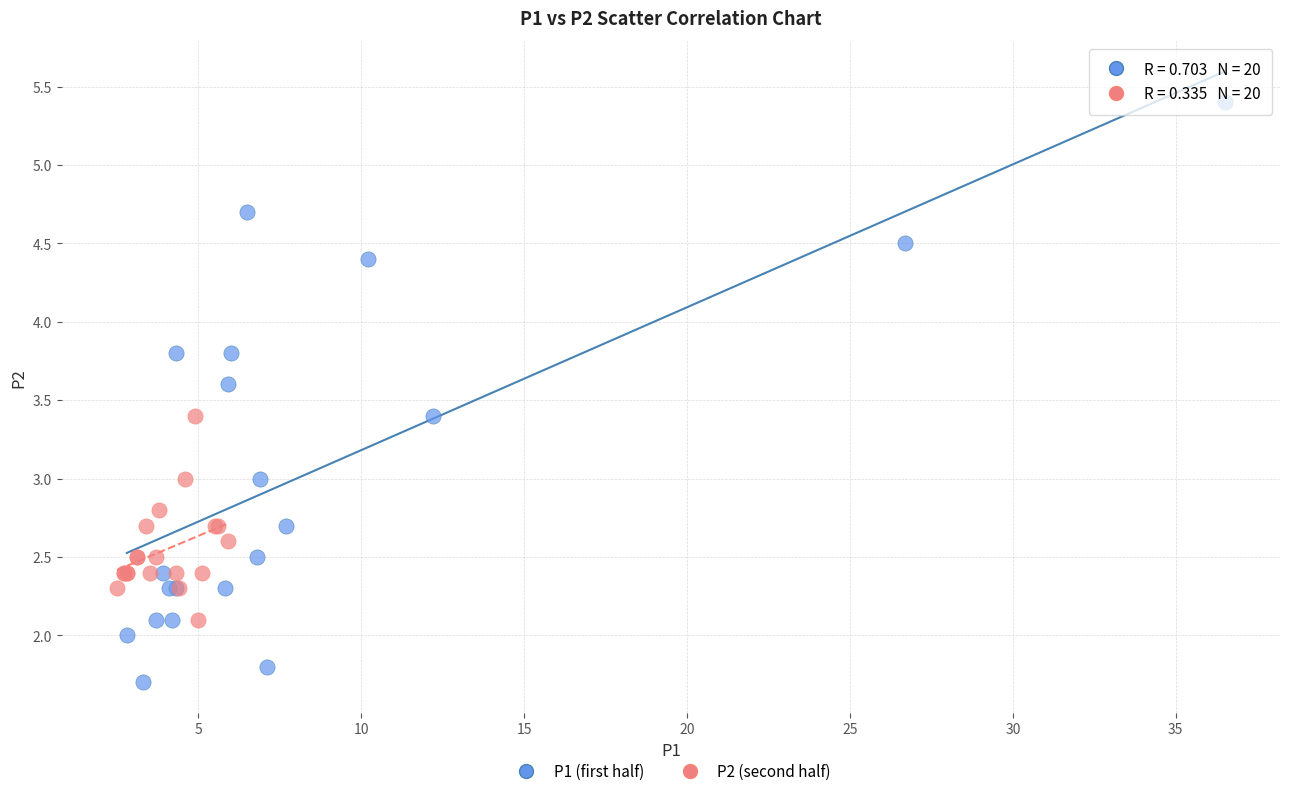

Which series has the largest Y range (max minus min)?

P1 (first half)